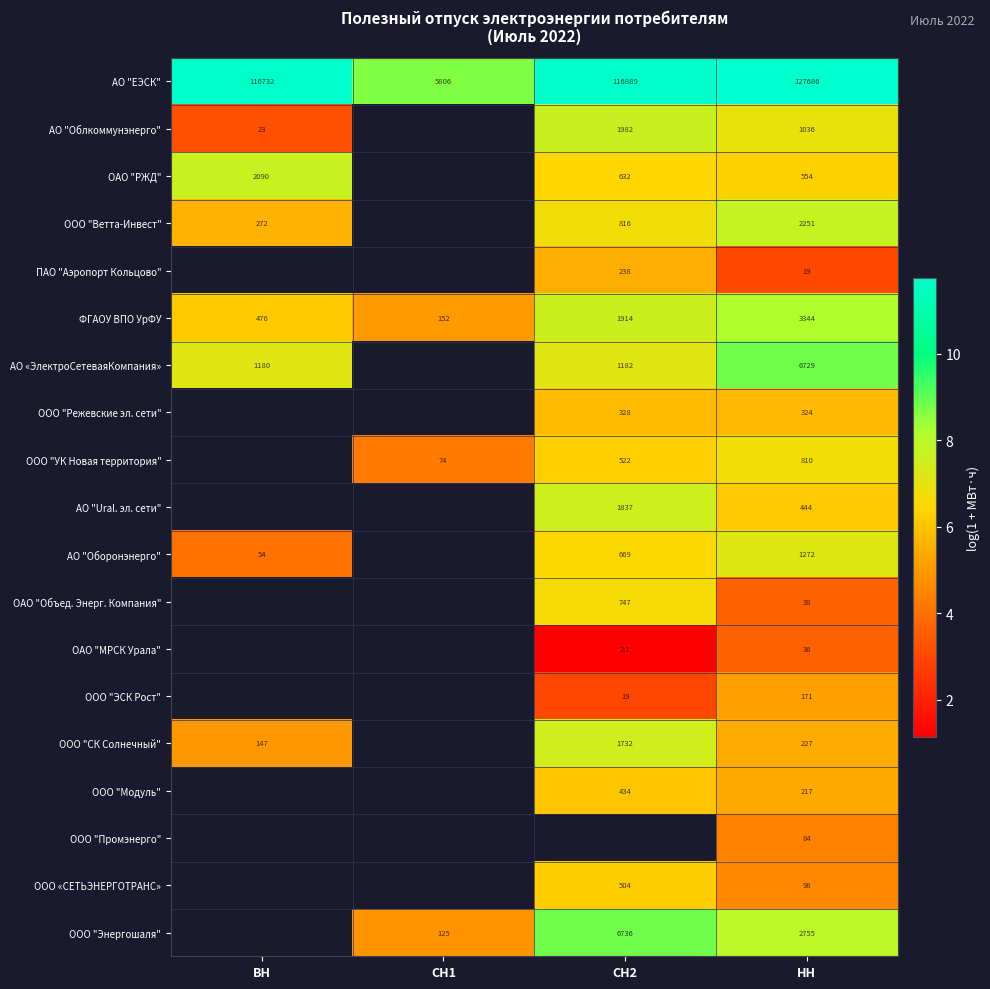

At which category is the sum across all series the highest?

НН